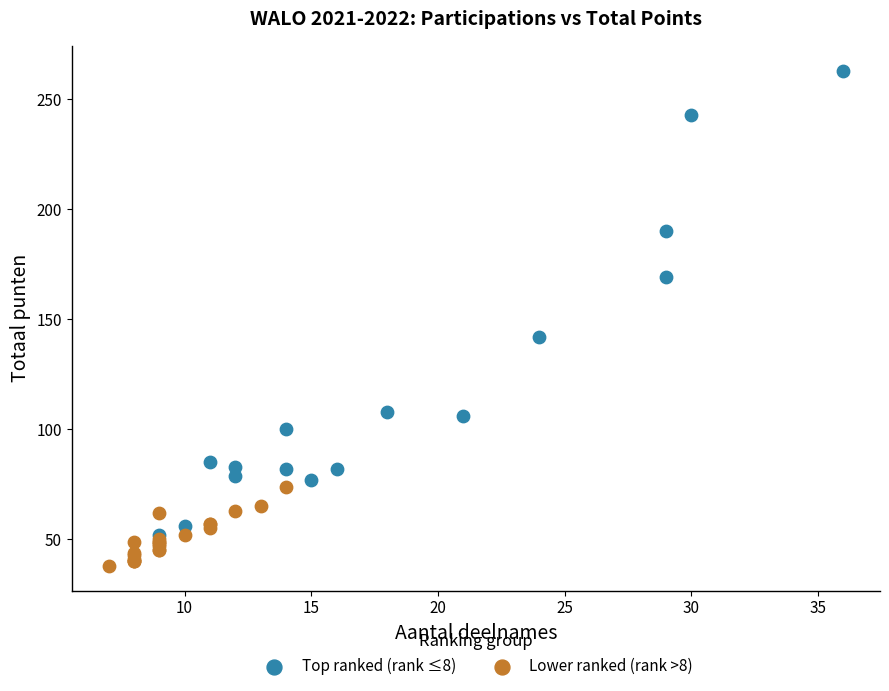

Which series reaches the minimum Y coordinate?

Lower ranked (rank >8)